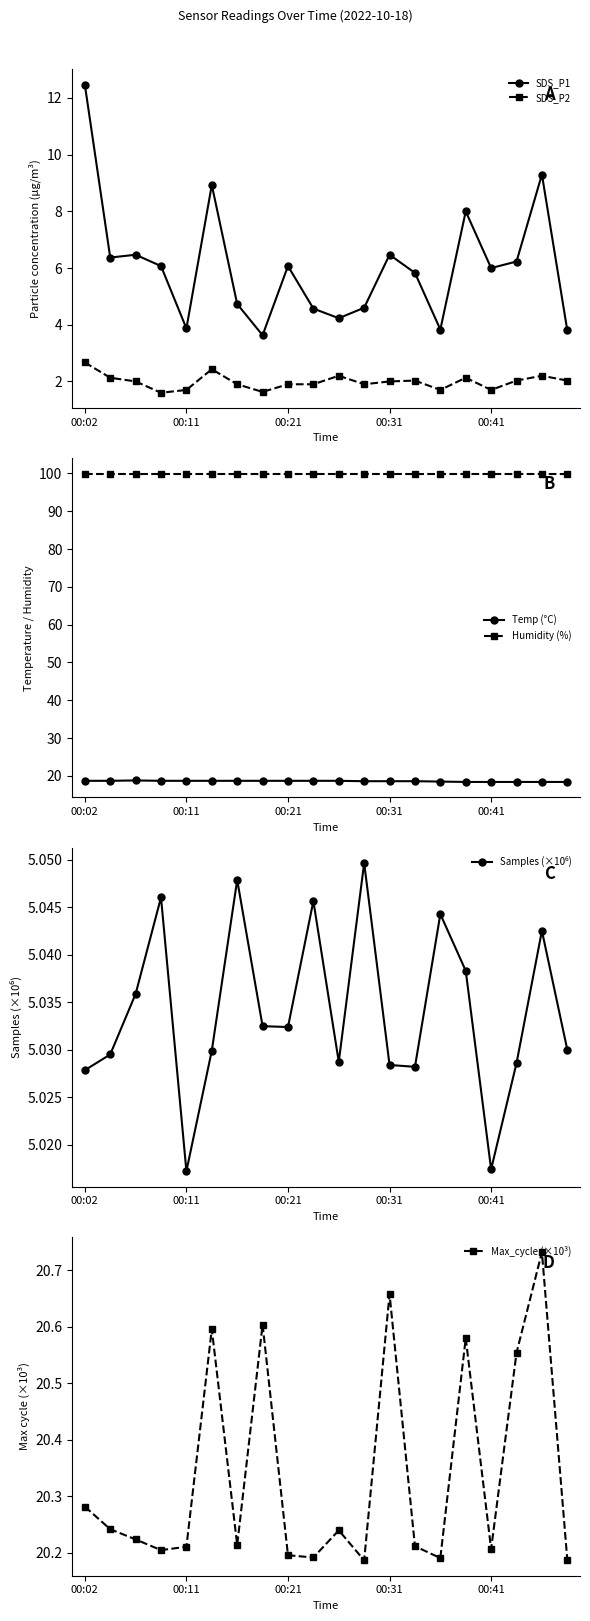

True or false: SDS_P1 and SDS_P2 intersect in this chart.

False